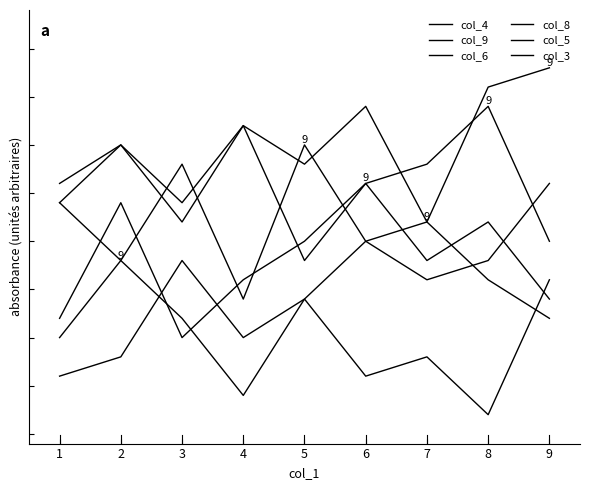

What is the value of the col_5 point at the 5th from the left?

9